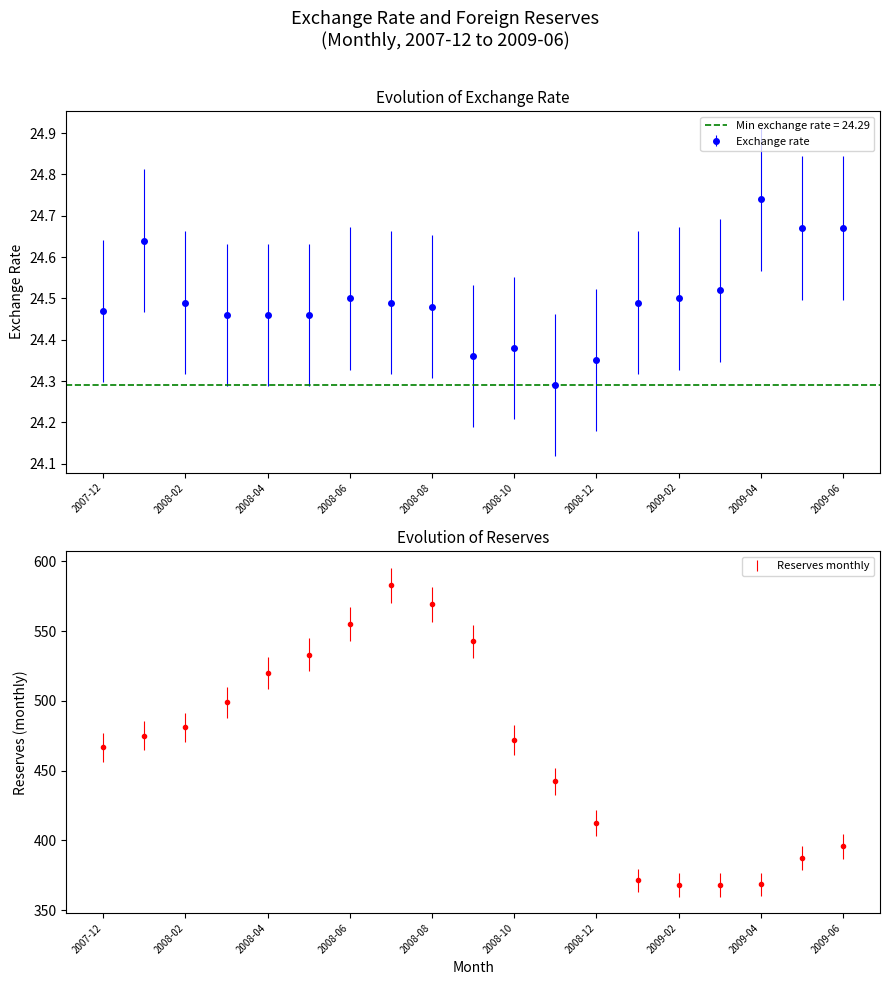

Rank the series by their maximum value, from lowest to highest.

exchange_rate, reserves